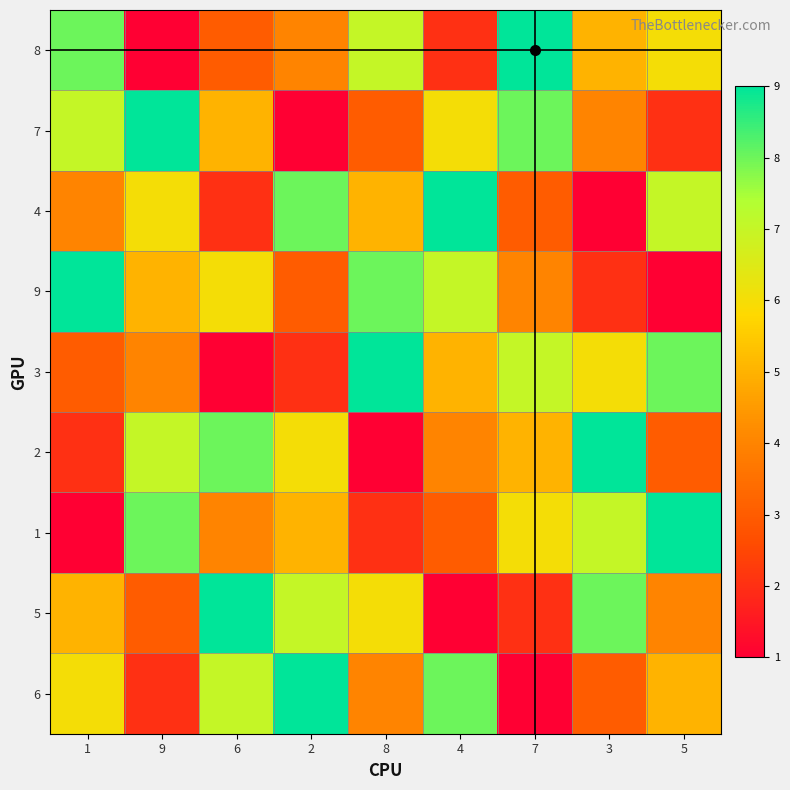

Reading left to right, extract all data points from this chart.

8: 1=8	9=1	6=3	2=4	8=7	4=2	7=9	3=5	5=6
7: 1=7	9=9	6=5	2=1	8=3	4=6	7=8	3=4	5=2
4: 1=4	9=6	6=2	2=8	8=5	4=9	7=3	3=1	5=7
9: 1=9	9=5	6=6	2=3	8=8	4=7	7=4	3=2	5=1
3: 1=3	9=4	6=1	2=2	8=9	4=5	7=7	3=6	5=8
2: 1=2	9=7	6=8	2=6	8=1	4=4	7=5	3=9	5=3
1: 1=1	9=8	6=4	2=5	8=2	4=3	7=6	3=7	5=9
5: 1=5	9=3	6=9	2=7	8=6	4=1	7=2	3=8	5=4
6: 1=6	9=2	6=7	2=9	8=4	4=8	7=1	3=3	5=5